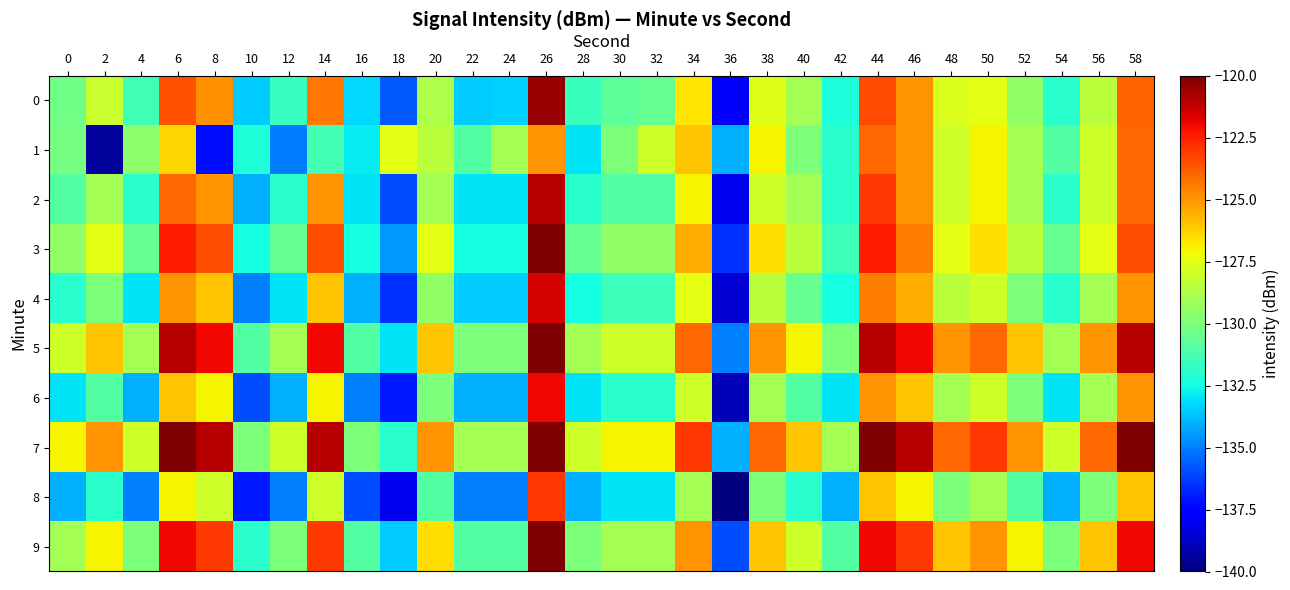

Reading left to right, what are all the values shown in this chart?

0: 0=-130.3	2=-128.2	4=-131.4	6=-123.5	8=-124.9	10=-133.5	12=-131.7	14=-124.3	16=-133.2	18=-135.7	20=-128.8	22=-133.4	24=-133.4	26=-120.4	28=-131.6	30=-130.7	32=-130.6	34=-126.7	36=-137.8	38=-127.6	40=-129.0	42=-132.3	44=-123.4	46=-125.0	48=-127.7	50=-127.4	52=-129.5	54=-132.0	56=-128.5	58=-123.9
1: 0=-130.1	2=-139.5	4=-129.5	6=-126.4	8=-137.2	10=-132.2	12=-135.0	14=-131.4	16=-132.9	18=-127.4	20=-128.5	22=-131.0	24=-129.0	26=-125.0	28=-133.0	30=-130.0	32=-128.0	34=-126.0	36=-134.0	38=-127.0	40=-130.0	42=-132.0	44=-124.0	46=-125.0	48=-128.0	50=-127.0	52=-129.0	54=-131.0	56=-128.0	58=-124.0
2: 0=-131.0	2=-129.0	4=-132.0	6=-124.0	8=-125.0	10=-134.0	12=-132.0	14=-125.0	16=-133.0	18=-136.0	20=-129.0	22=-133.0	24=-133.0	26=-121.0	28=-132.0	30=-131.0	32=-131.0	34=-127.0	36=-138.0	38=-128.0	40=-129.0	42=-132.0	44=-123.0	46=-125.0	48=-128.0	50=-127.0	52=-129.0	54=-132.0	56=-128.0	58=-124.0
3: 0=-129.5	2=-127.5	4=-130.5	6=-122.5	8=-123.5	10=-132.5	12=-130.5	14=-123.5	16=-132.5	18=-134.5	20=-127.5	22=-132.5	24=-132.5	26=-119.5	28=-130.5	30=-129.5	32=-129.5	34=-125.5	36=-136.5	38=-126.5	40=-128.5	42=-131.5	44=-122.5	46=-124.5	48=-127.5	50=-126.5	52=-128.5	54=-130.5	56=-127.5	58=-123.5
4: 0=-132.0	2=-130.0	4=-133.0	6=-125.0	8=-126.0	10=-135.0	12=-133.0	14=-126.0	16=-134.0	18=-136.5	20=-129.5	22=-133.5	24=-133.5	26=-121.5	28=-132.5	30=-131.5	32=-131.5	34=-127.5	36=-138.5	38=-128.5	40=-130.5	42=-132.5	44=-124.5	46=-125.5	48=-128.5	50=-128.0	52=-130.0	54=-132.0	56=-129.0	58=-125.0
5: 0=-128.0	2=-126.0	4=-129.0	6=-121.0	8=-122.0	10=-131.0	12=-129.0	14=-122.0	16=-131.0	18=-133.0	20=-126.0	22=-130.0	24=-130.0	26=-118.0	28=-129.0	30=-128.0	32=-128.0	34=-124.0	36=-135.0	38=-125.0	40=-127.0	42=-130.0	44=-121.0	46=-122.0	48=-125.0	50=-124.0	52=-126.0	54=-129.0	56=-125.0	58=-121.0
6: 0=-133.0	2=-131.0	4=-134.0	6=-126.0	8=-127.0	10=-136.0	12=-134.0	14=-127.0	16=-135.0	18=-137.0	20=-130.0	22=-134.0	24=-134.0	26=-122.0	28=-133.0	30=-132.0	32=-132.0	34=-128.0	36=-139.0	38=-129.0	40=-131.0	42=-133.0	44=-125.0	46=-126.0	48=-129.0	50=-128.0	52=-130.0	54=-133.0	56=-129.0	58=-125.0
7: 0=-127.0	2=-125.0	4=-128.0	6=-120.0	8=-121.0	10=-130.0	12=-128.0	14=-121.0	16=-130.0	18=-132.0	20=-125.0	22=-129.0	24=-129.0	26=-117.0	28=-128.0	30=-127.0	32=-127.0	34=-123.0	36=-134.0	38=-124.0	40=-126.0	42=-129.0	44=-120.0	46=-121.0	48=-124.0	50=-123.0	52=-125.0	54=-128.0	56=-124.0	58=-120.0
8: 0=-134.0	2=-132.0	4=-135.0	6=-127.0	8=-128.0	10=-137.0	12=-135.0	14=-128.0	16=-136.0	18=-138.0	20=-131.0	22=-135.0	24=-135.0	26=-123.0	28=-134.0	30=-133.0	32=-133.0	34=-129.0	36=-140.0	38=-130.0	40=-132.0	42=-134.0	44=-126.0	46=-127.0	48=-130.0	50=-129.0	52=-131.0	54=-134.0	56=-130.0	58=-126.0
9: 0=-129.0	2=-127.0	4=-130.0	6=-122.0	8=-123.0	10=-132.0	12=-130.0	14=-123.0	16=-131.0	18=-133.5	20=-126.5	22=-131.0	24=-131.0	26=-118.5	28=-130.0	30=-129.0	32=-129.0	34=-125.0	36=-136.0	38=-126.0	40=-128.0	42=-131.0	44=-122.0	46=-123.0	48=-126.0	50=-125.0	52=-127.0	54=-130.0	56=-126.0	58=-122.0